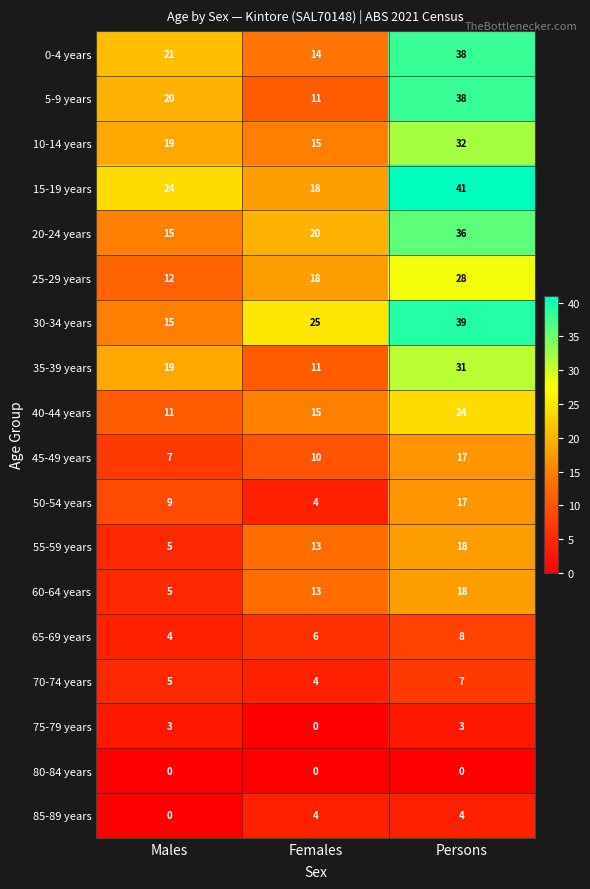

What is the average value of the 55-59 years series?

12